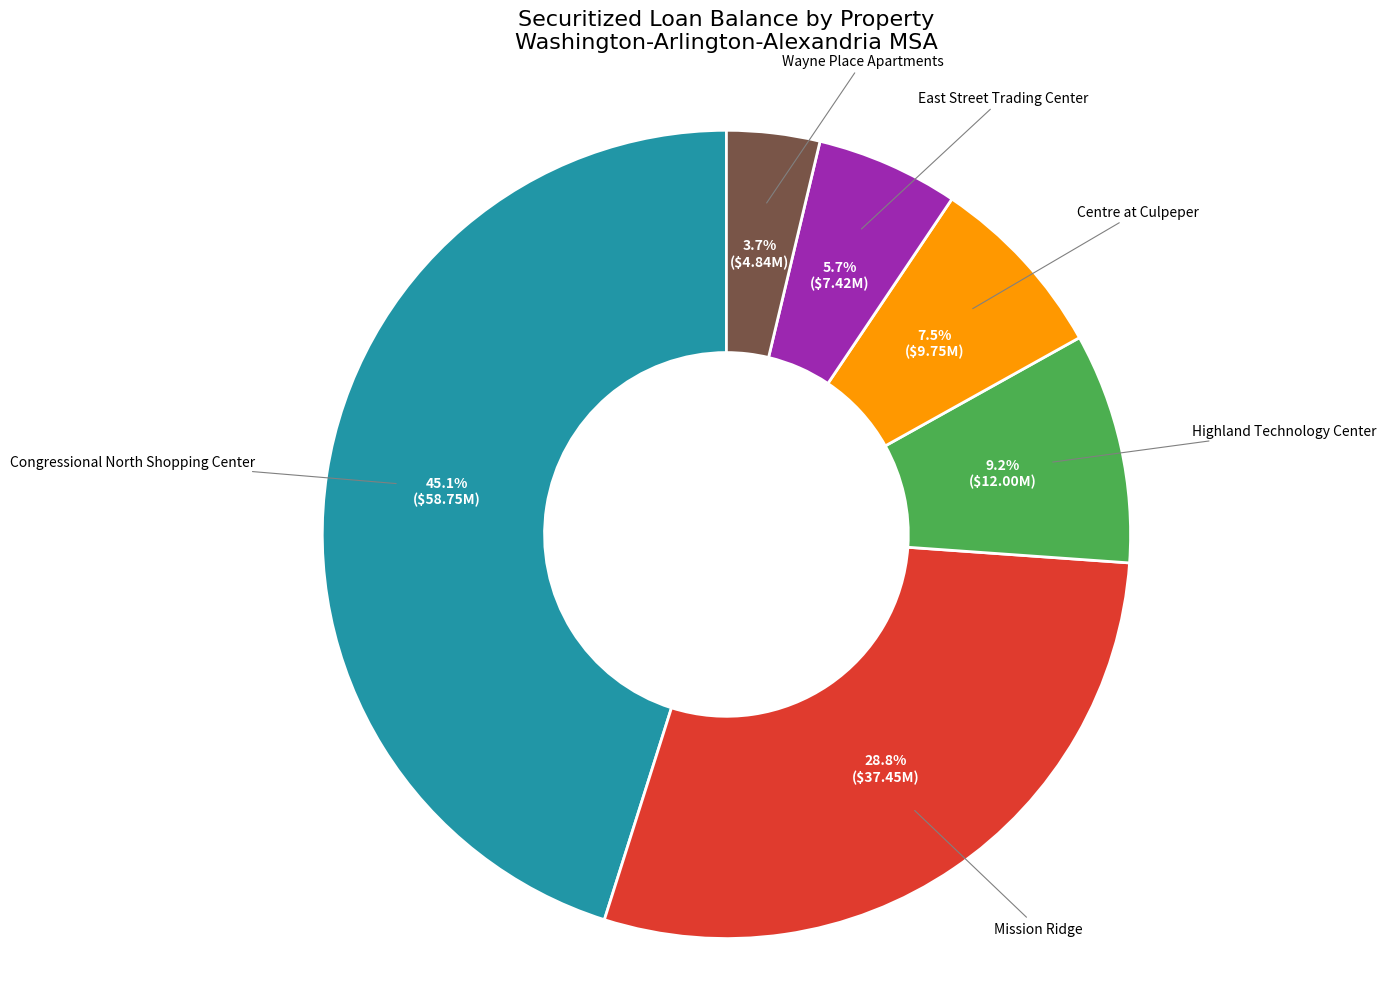

To the nearest percent, what is the average slice percentage?

17%